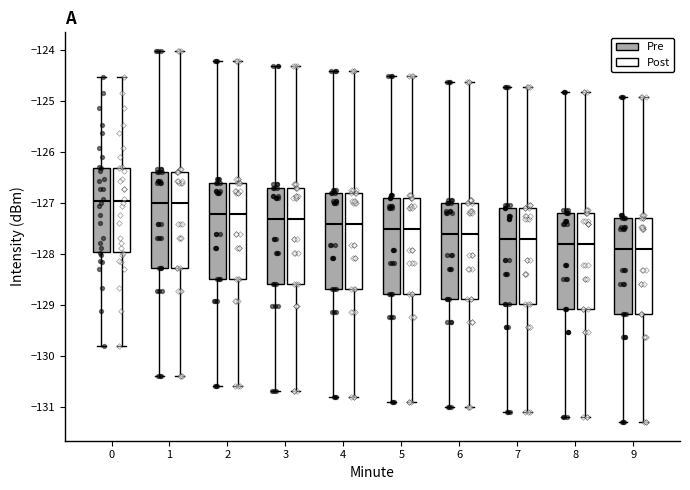

Reading left to right, read every box against the y-axis: the position of its median line, the range the box covers, and the ends of its whiskers. The values are not printed on the chart, so give them approximately, as read against the axis.

0 (Pre): median -127.0, box -128.0 to -126.3, whiskers -129.8 to -124.5
0 (Post): median -127.0, box -128.0 to -126.3, whiskers -129.8 to -124.5
1 (Pre): median -127.0, box -128.3 to -126.4, whiskers -130.4 to -124.0
1 (Post): median -127.0, box -128.3 to -126.4, whiskers -130.4 to -124.0
2 (Pre): median -127.2, box -128.5 to -126.6, whiskers -130.6 to -124.2
2 (Post): median -127.2, box -128.5 to -126.6, whiskers -130.6 to -124.2
3 (Pre): median -127.3, box -128.6 to -126.7, whiskers -130.7 to -124.3
3 (Post): median -127.3, box -128.6 to -126.7, whiskers -130.7 to -124.3
4 (Pre): median -127.4, box -128.7 to -126.8, whiskers -130.8 to -124.4
4 (Post): median -127.4, box -128.7 to -126.8, whiskers -130.8 to -124.4
5 (Pre): median -127.5, box -128.8 to -126.9, whiskers -130.9 to -124.5
5 (Post): median -127.5, box -128.8 to -126.9, whiskers -130.9 to -124.5
6 (Pre): median -127.6, box -128.9 to -127.0, whiskers -131.0 to -124.6
6 (Post): median -127.6, box -128.9 to -127.0, whiskers -131.0 to -124.6
7 (Pre): median -127.7, box -129.0 to -127.1, whiskers -131.1 to -124.7
7 (Post): median -127.7, box -129.0 to -127.1, whiskers -131.1 to -124.7
8 (Pre): median -127.8, box -129.1 to -127.2, whiskers -131.2 to -124.8
8 (Post): median -127.8, box -129.1 to -127.2, whiskers -131.2 to -124.8
9 (Pre): median -127.9, box -129.2 to -127.3, whiskers -131.3 to -124.9
9 (Post): median -127.9, box -129.2 to -127.3, whiskers -131.3 to -124.9